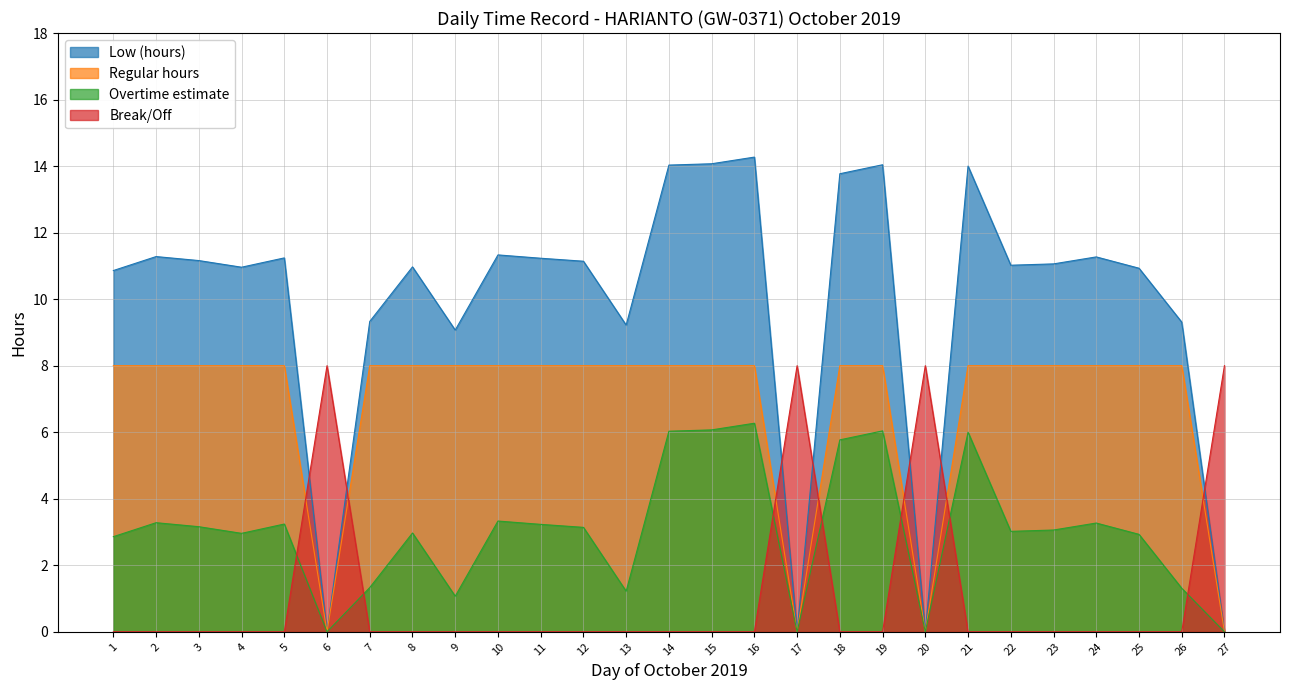

Reading left to right, transcribe all the data shown in this chart.

Low (hours): 10.9	11.3	11.2	11.0	11.2	0.0	9.3	11.0	9.1	11.3	11.2	11.1	9.2	14.0	14.1	14.3	0.0	13.8	14.0	0.0	14.0	11.0	11.1	11.3	10.9	9.3	0.0
Regular hours: 8.0	8.0	8.0	8.0	8.0	0.0	8.0	8.0	8.0	8.0	8.0	8.0	8.0	8.0	8.0	8.0	0.0	8.0	8.0	0.0	8.0	8.0	8.0	8.0	8.0	8.0	0.0
Overtime estimate: 2.9	3.3	3.2	3.0	3.2	0.0	1.3	3.0	1.1	3.3	3.2	3.1	1.2	6.0	6.1	6.3	0.0	5.8	6.0	0.0	6.0	3.0	3.1	3.3	2.9	1.3	0.0
Break/Off: 0.0	0.0	0.0	0.0	0.0	8.0	0.0	0.0	0.0	0.0	0.0	0.0	0.0	0.0	0.0	0.0	8.0	0.0	0.0	8.0	0.0	0.0	0.0	0.0	0.0	0.0	8.0